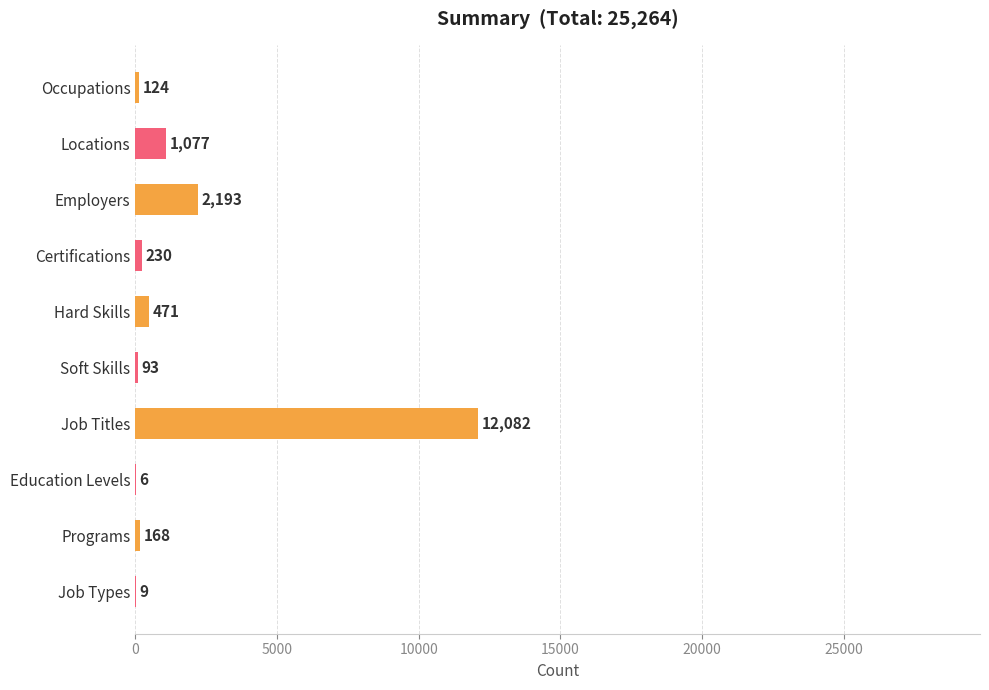

Approximately how many times larger is the value at Employers compared to Education Levels?

365.5